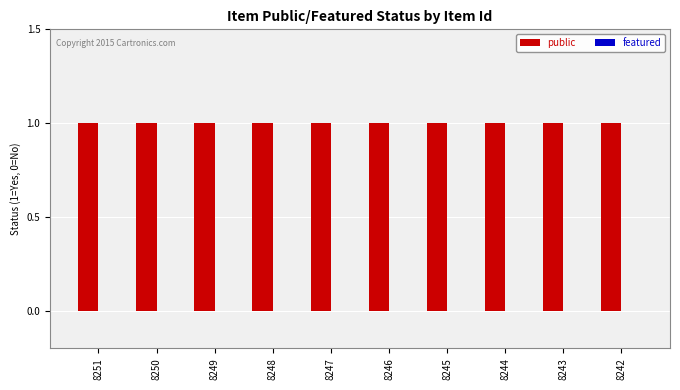

Reading left to right, what are all the values shown in this chart?

public: 1	1	1	1	1	1	1	1	1	1
featured: 0	0	0	0	0	0	0	0	0	0